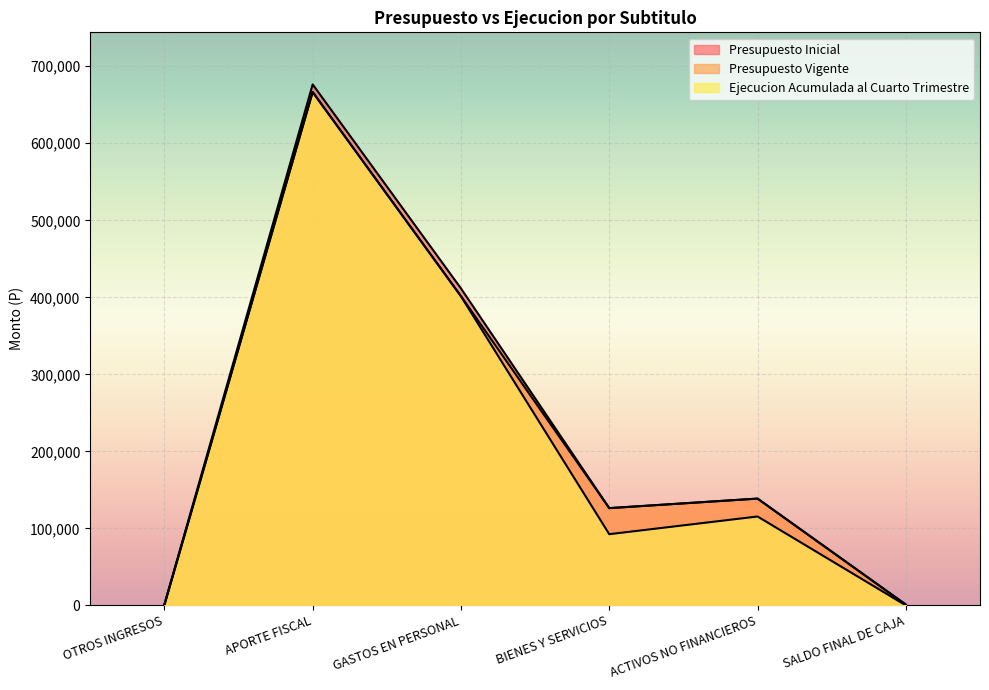

At which category does Presupuesto Inicial reach its first local valley?

BIENES Y SERVICIOS